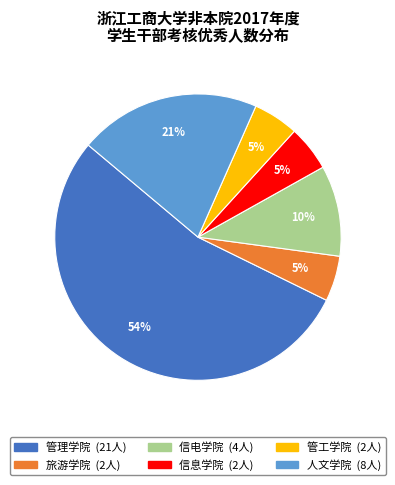

Does 管理学院 represent more than half of the total?

Yes